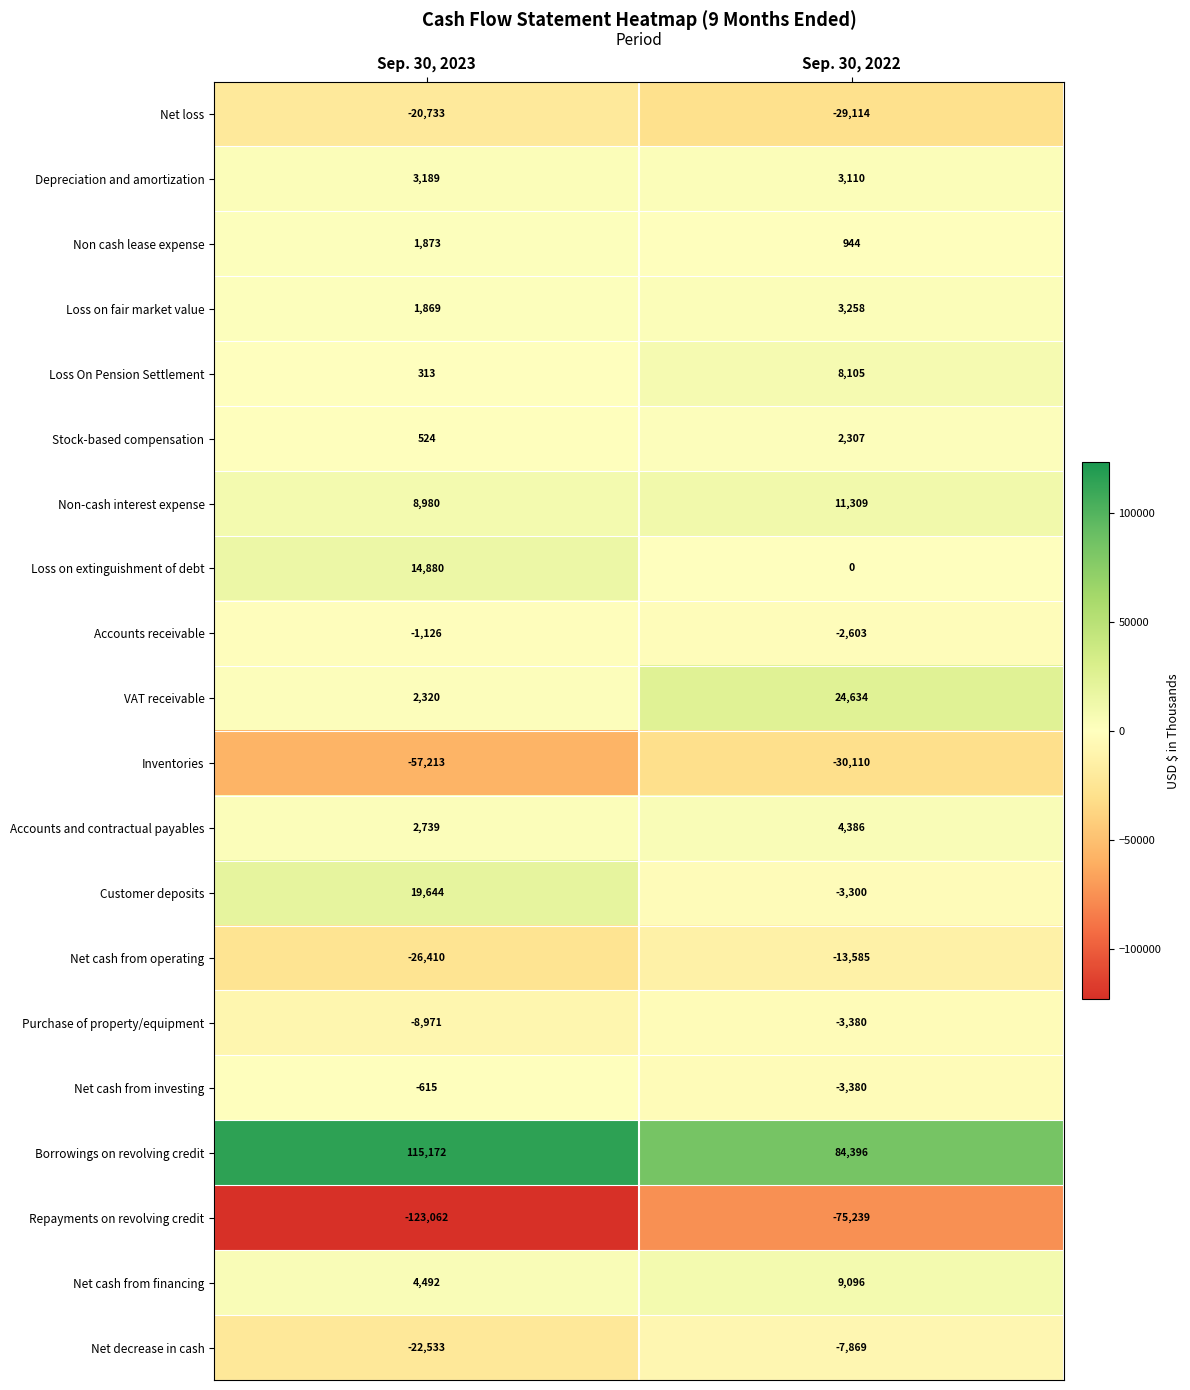

What is the total value across all series at Sep. 30, 2023?

-84668